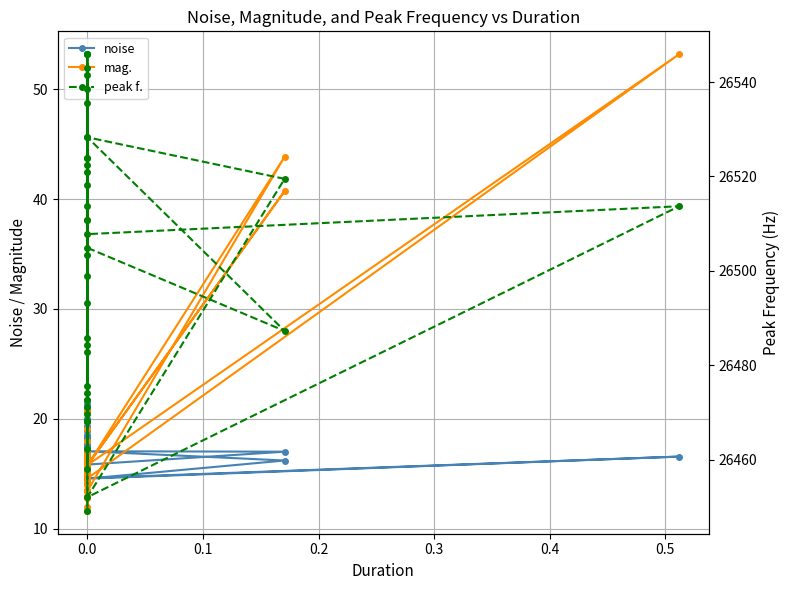

Between 0.3 and 0.1, which is larger?

0.3